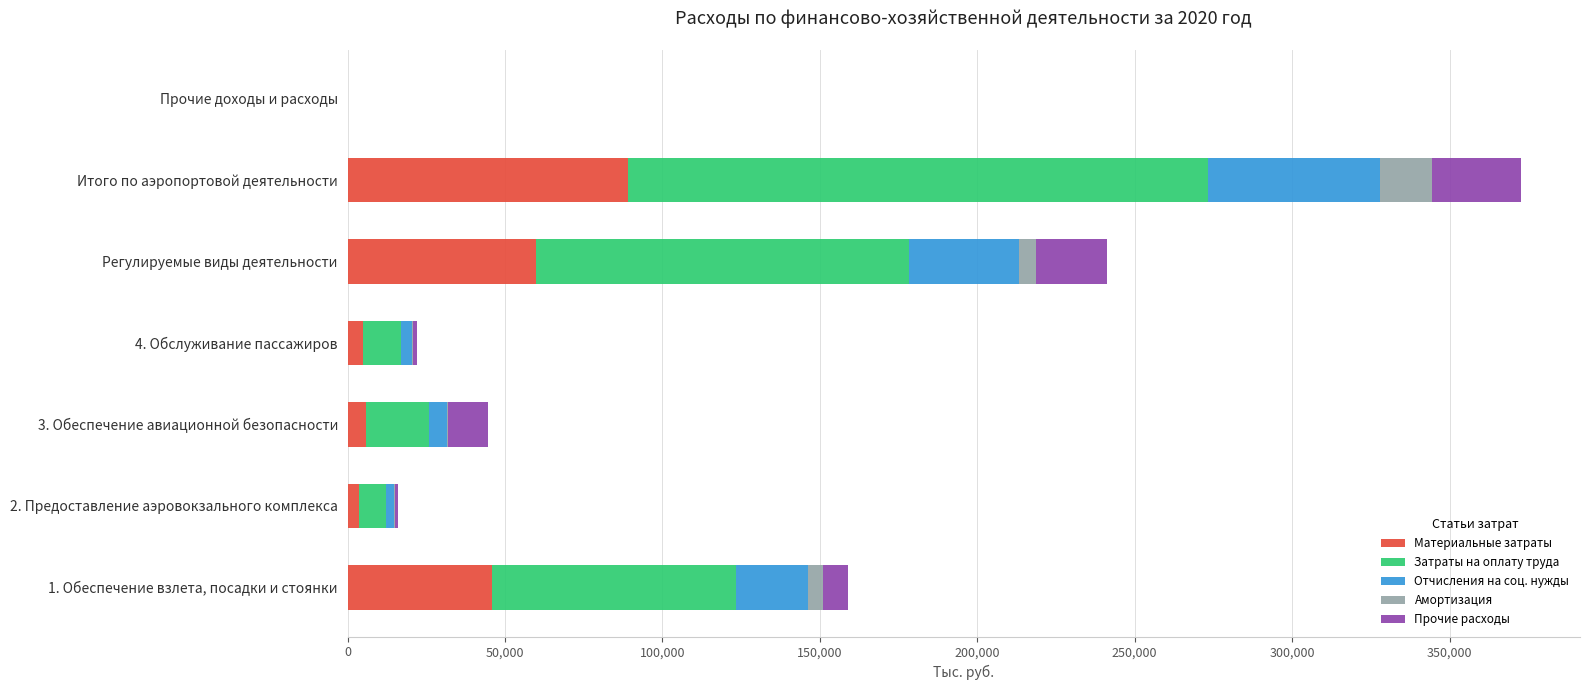

At which category is the sum across all series the highest?

Итого по аэропортовой деятельности